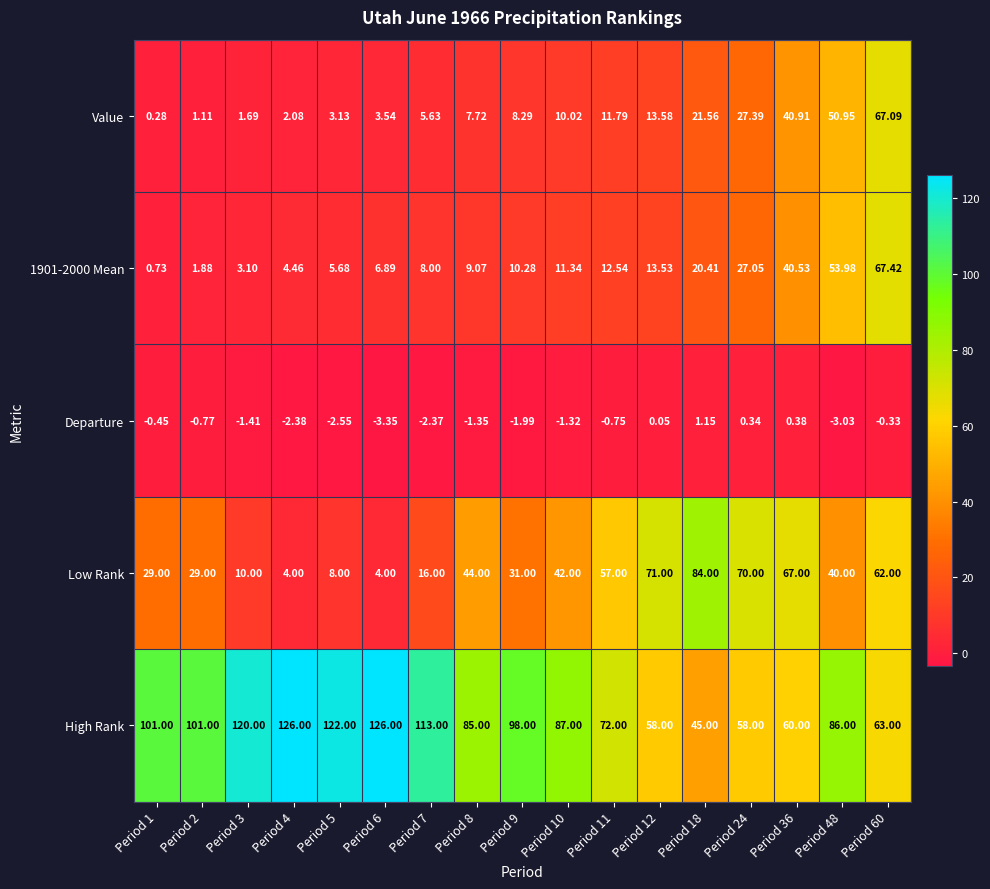

Which series has the largest total across all categories?

High Rank